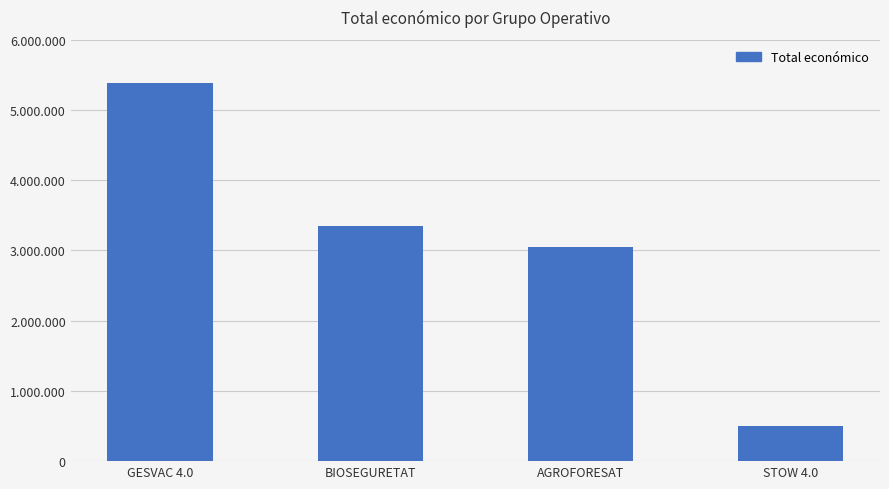

What is the sum of all values?

12278679